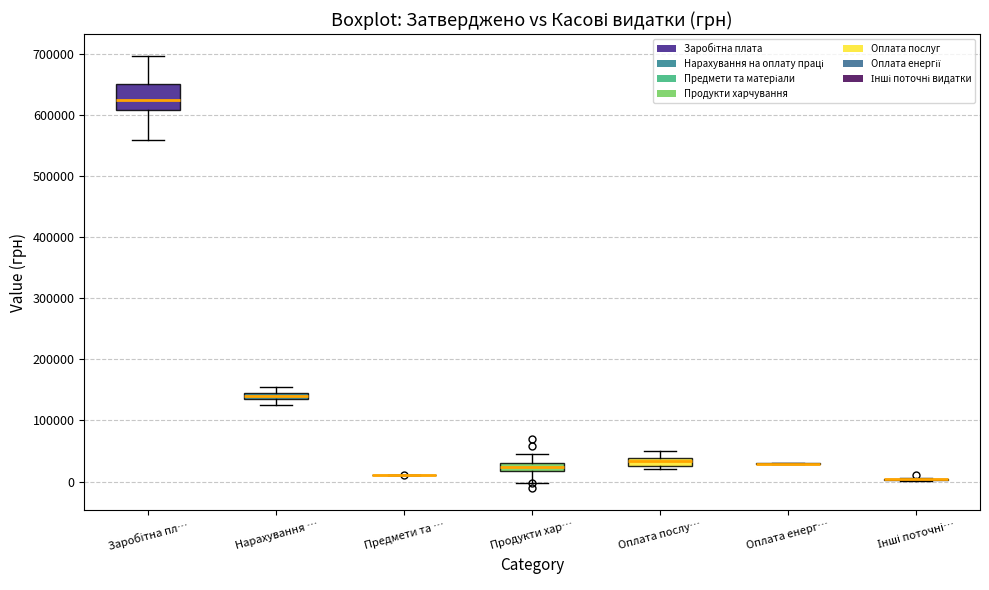

Where is the upper edge of the box for Оплата послу… on the y-axis? The values are not printed on the chart, so give them approximately, as read against the axis.

40000